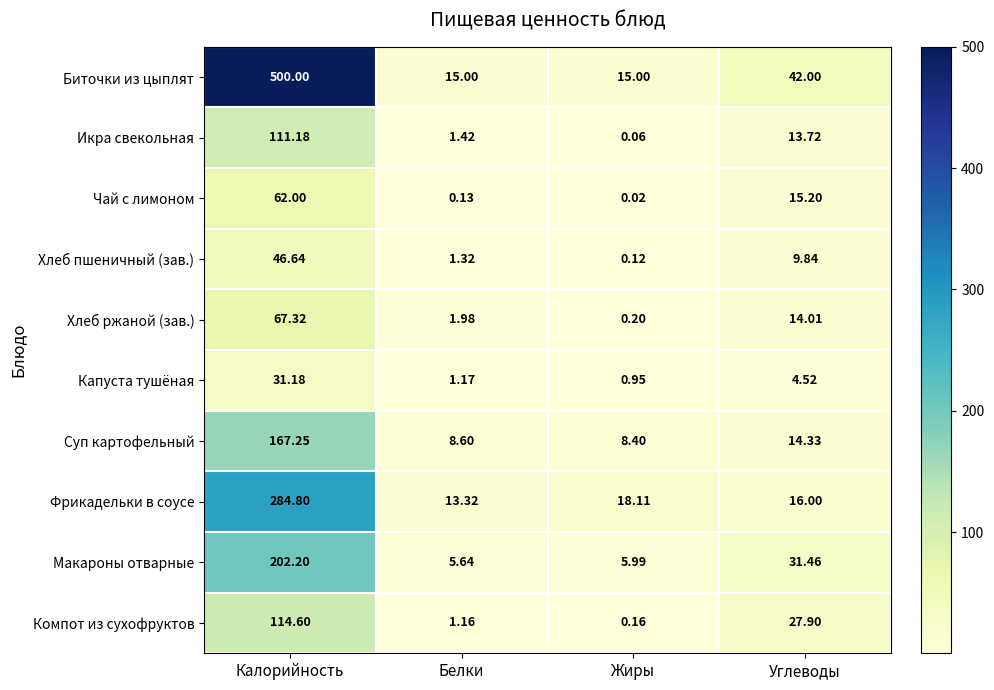

Which category has the lowest value across all series?

Жиры